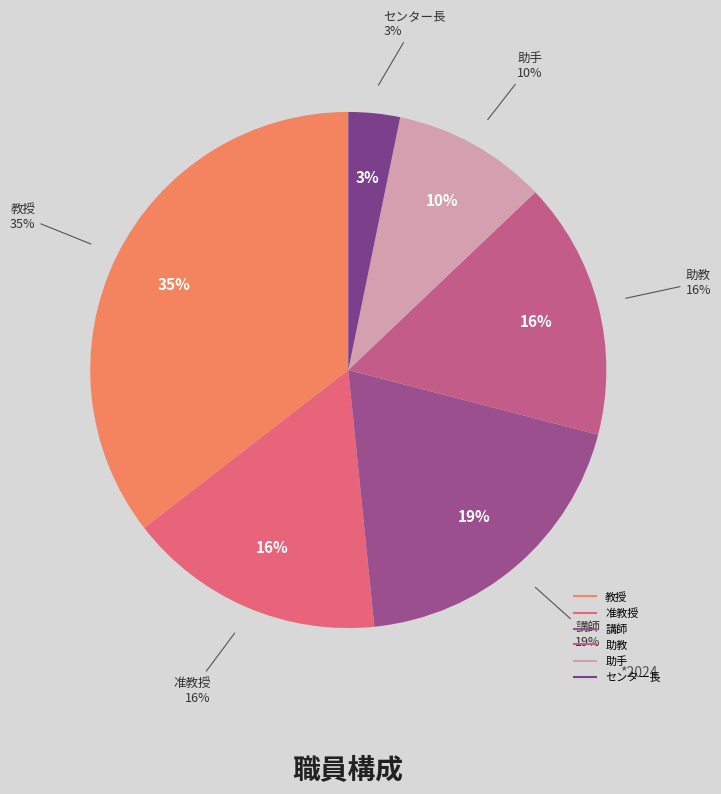

Rank the categories by value from lowest to highest.

センター長, 助手, 准教授, 助教, 講師, 教授